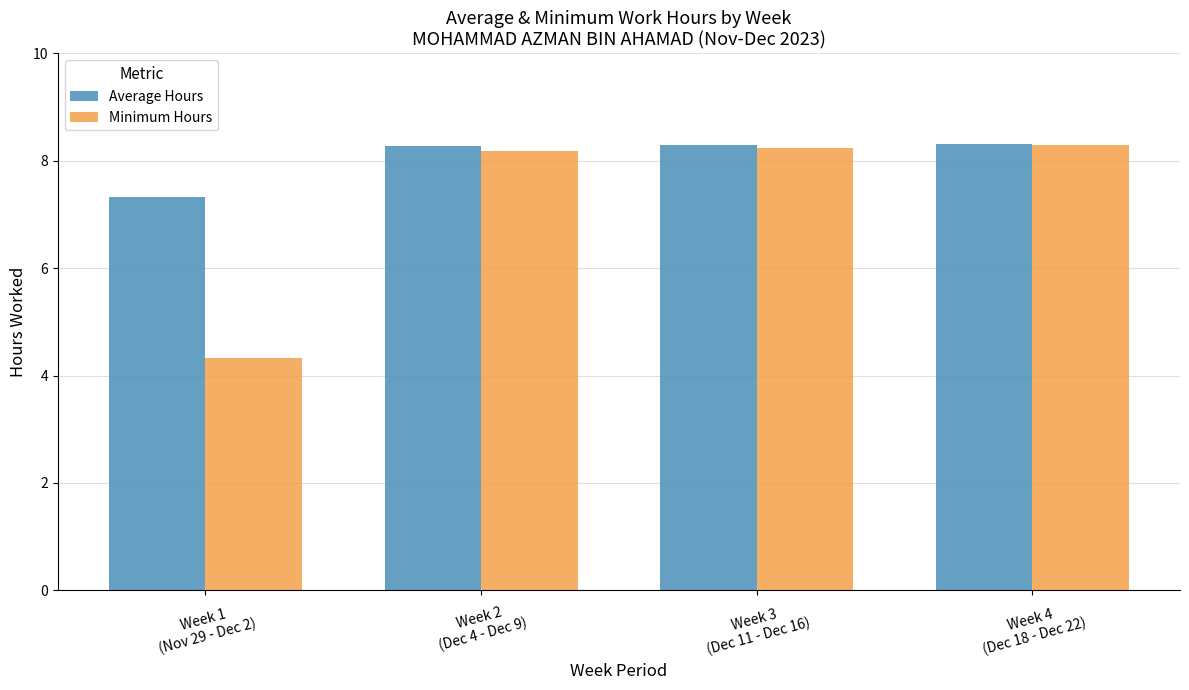

List the series in order of their overall mean, highest first.

Average Hours, Minimum Hours